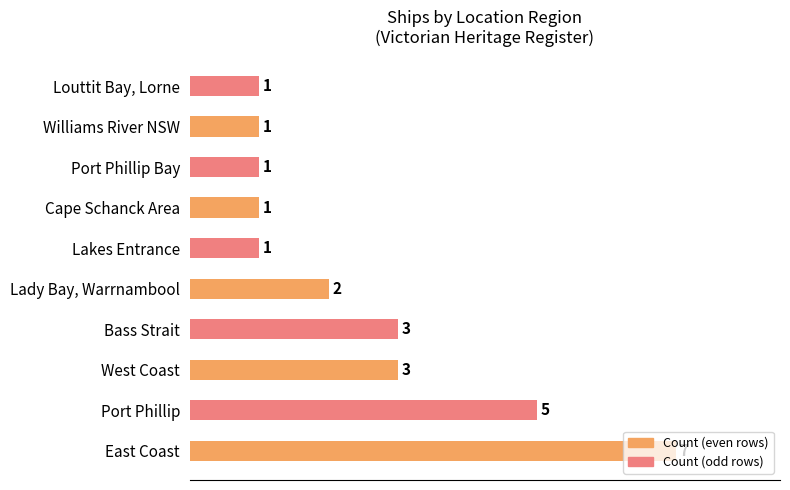

What is the sum of the values at Bass Strait and Lady Bay, Warrnambool?

5